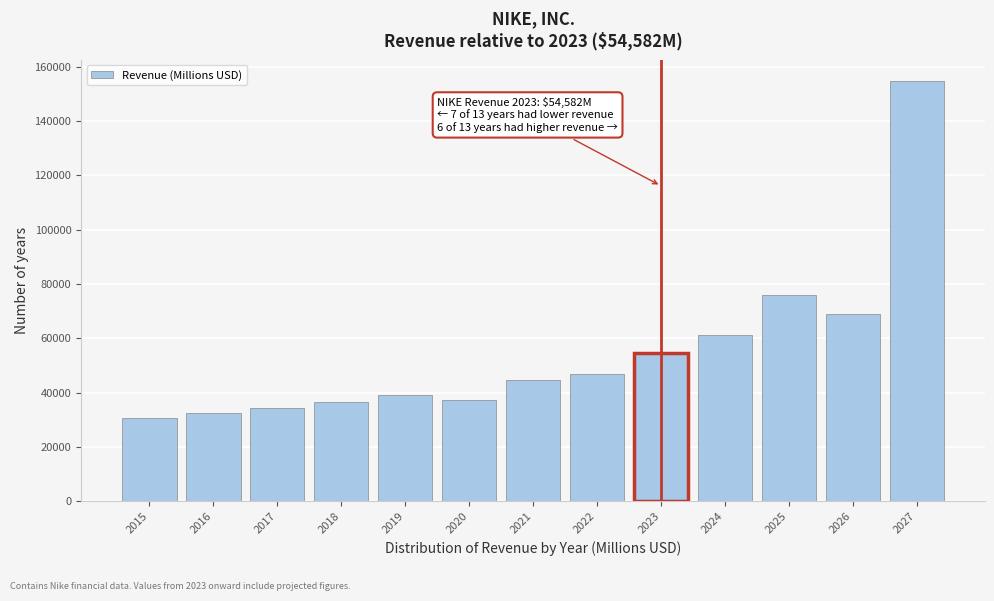

Reading left to right, what are all the values shown in this chart?

2015=30601.0	2016=32376.0	2017=34350.0	2018=36397.0	2019=39117.0	2020=37403.0	2021=44538.0	2022=46710.0	2023=54582.0	2024=61423.5	2025=76115.6	2026=68860.7	2027=154918.8